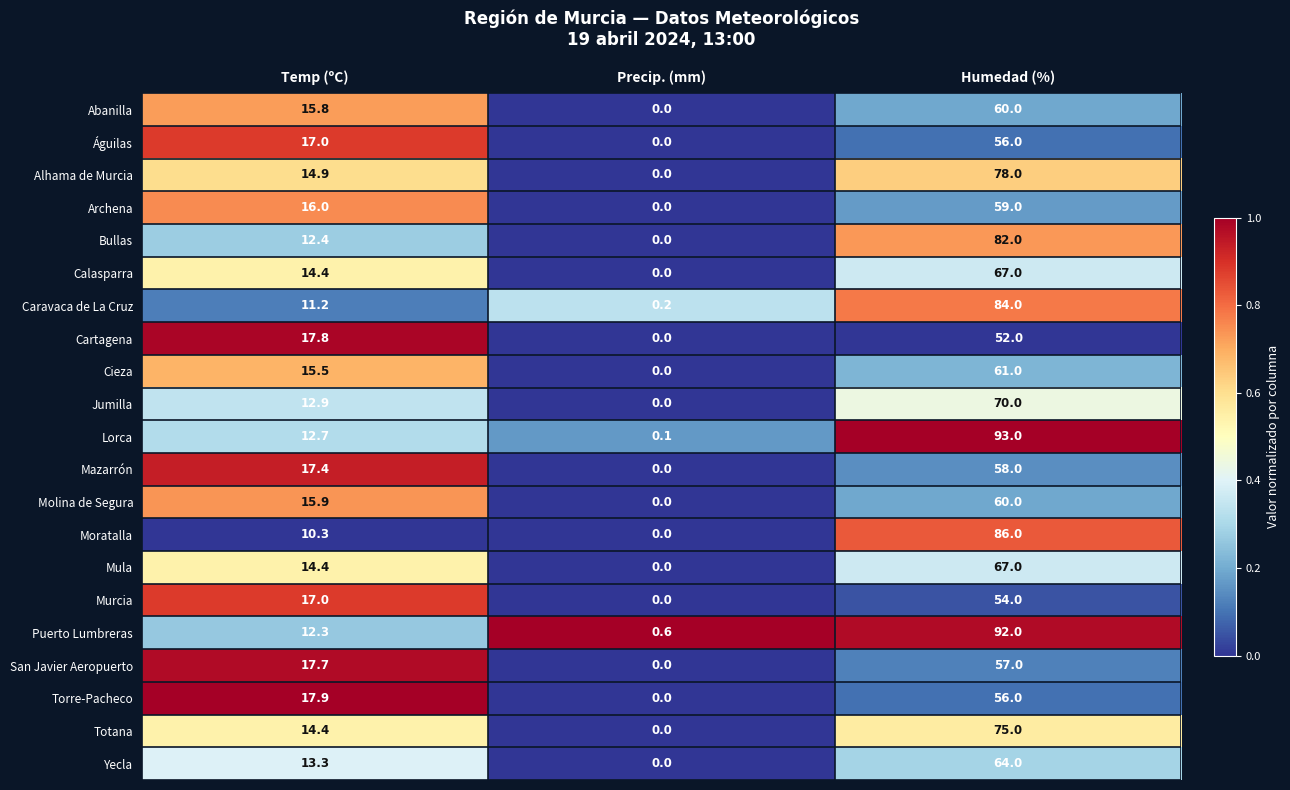

What is the sum of all Jumilla values?

82.9